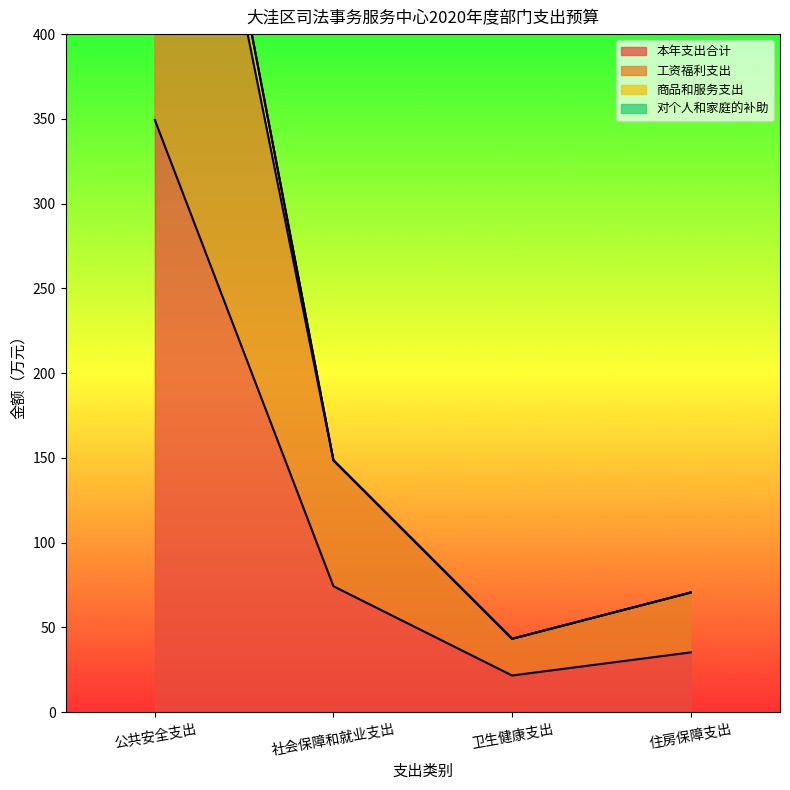

At which category is the sum across all series the highest?

公共安全支出